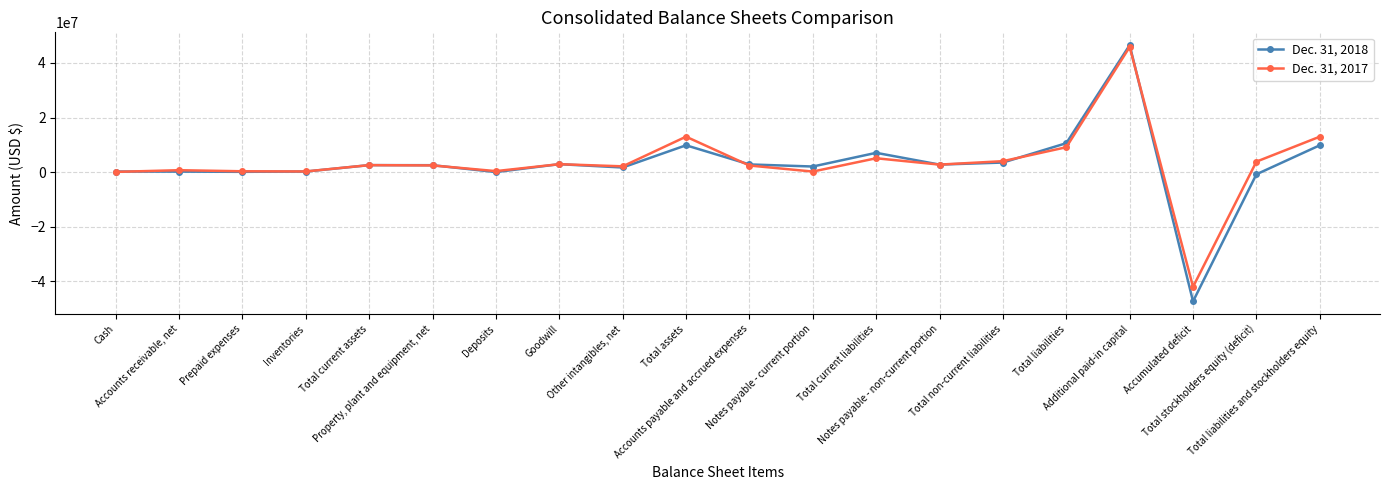

What is the difference between the maximum and minimum values in the Dec. 31, 2017 series?

87860567